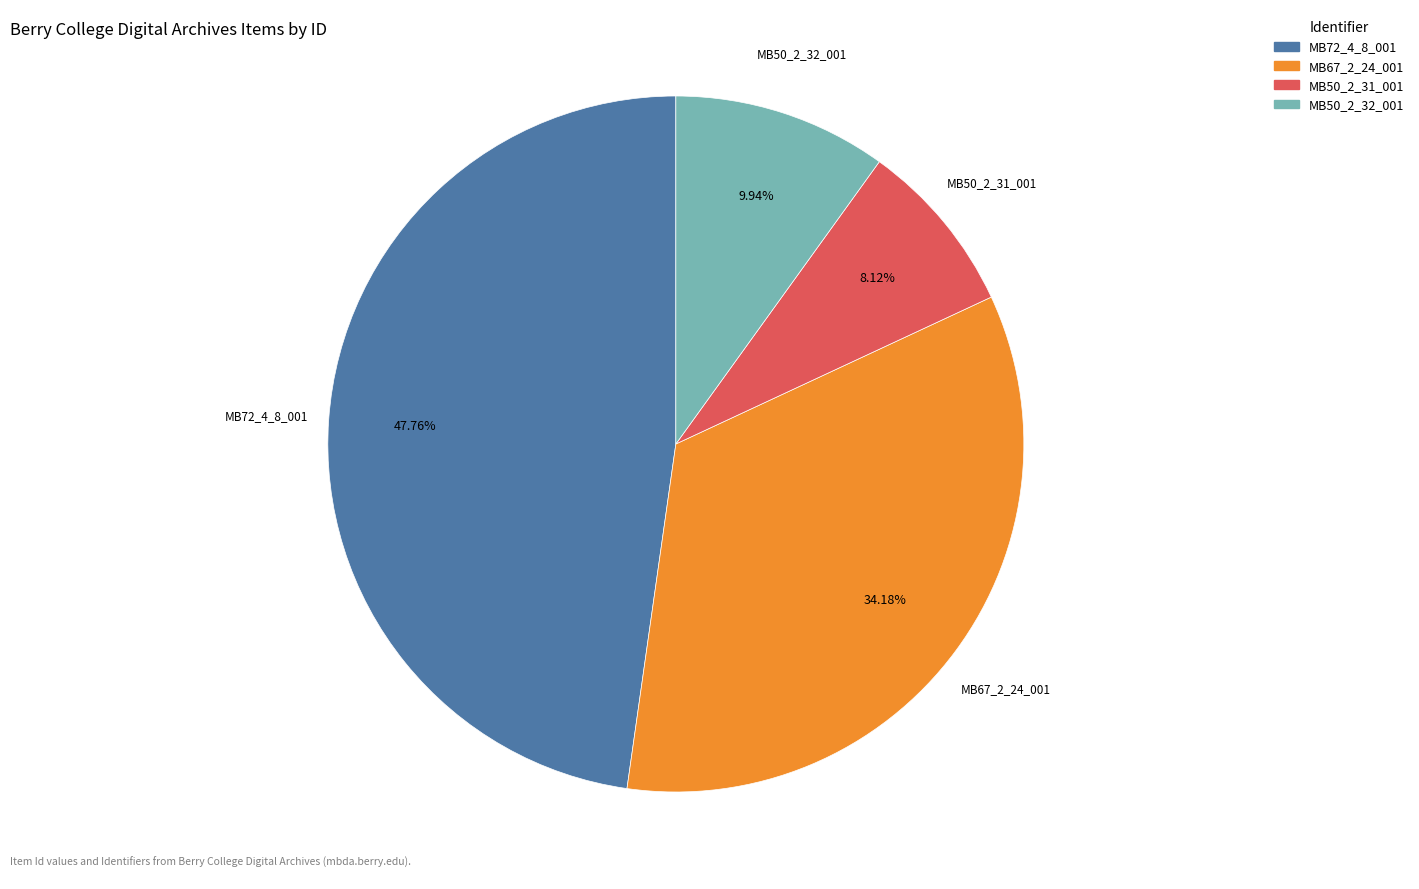

What portion of the pie excludes MB50_2_32_001?

90.1%